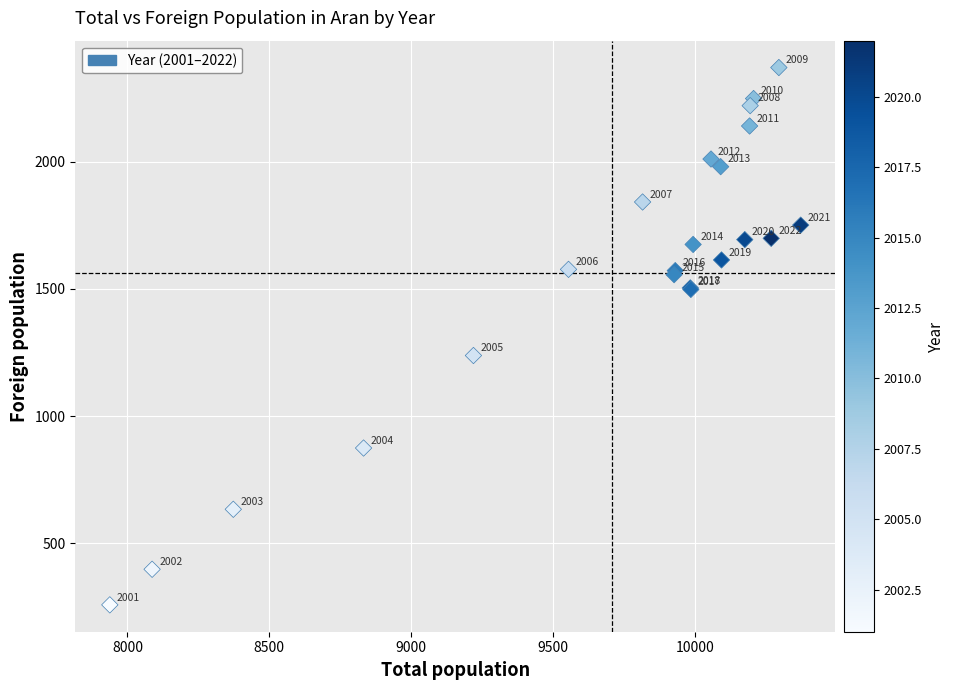

What Y value in the scatter plot is closest to 1314?

1238